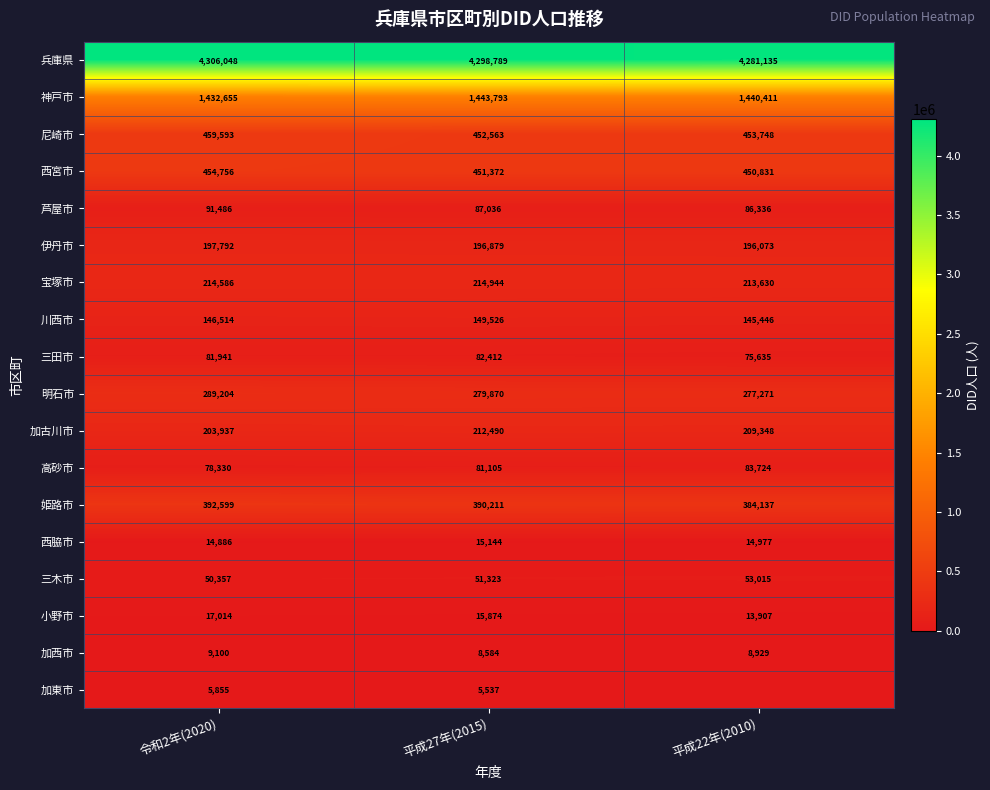

How many 小野市 values are between 13907 and 17014?

3